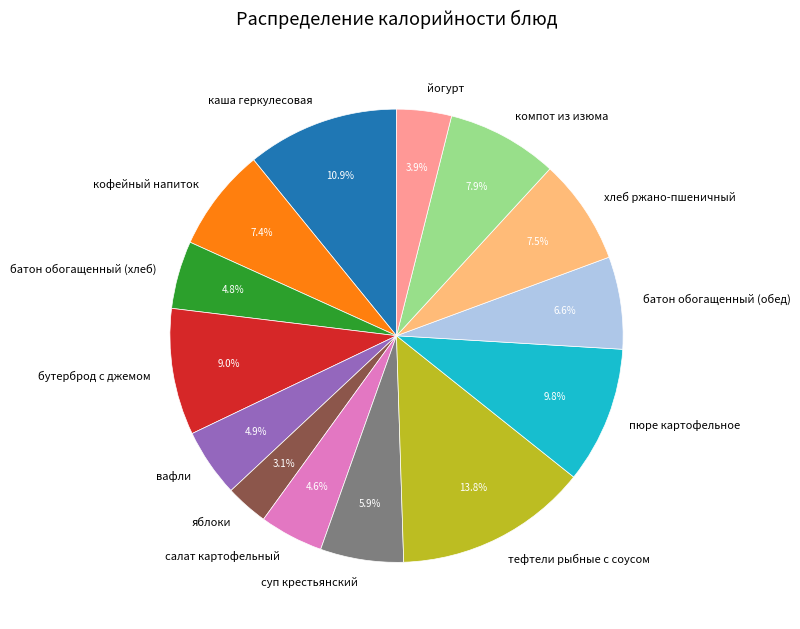

How many segments does this pie chart have?

14